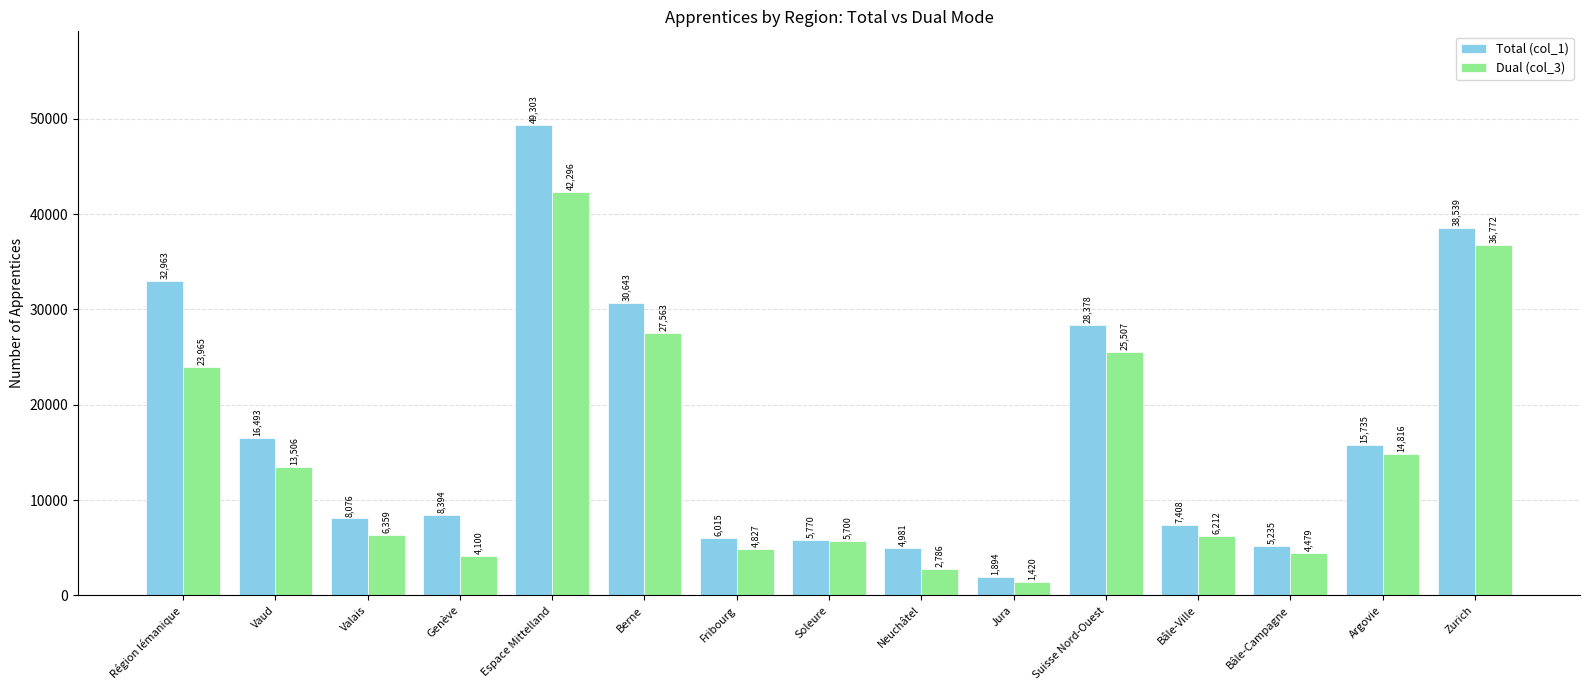

How many data points does each series have?

15